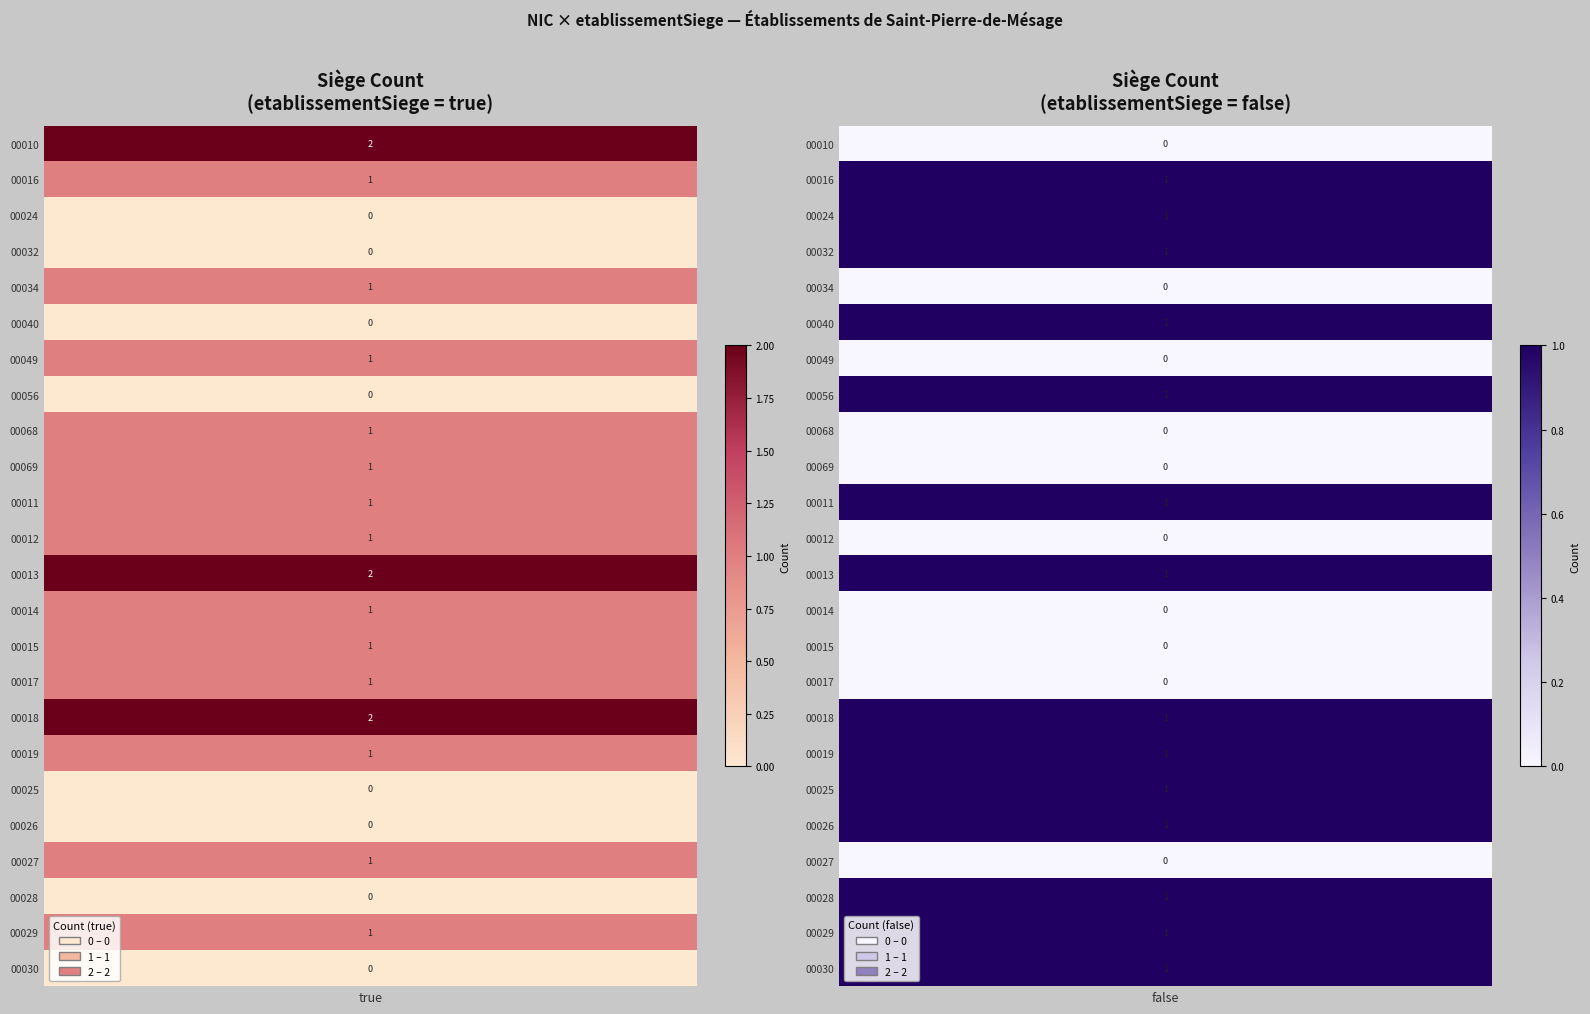

Which series has the widest spread of values?

00010